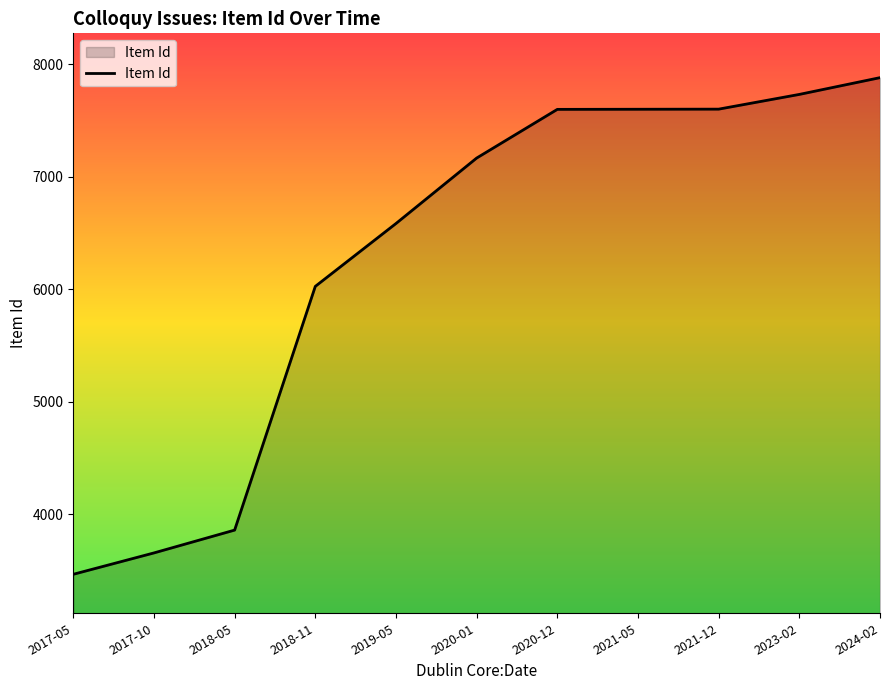

What is the difference between the values at 2024-02 and 2018-11?

1856